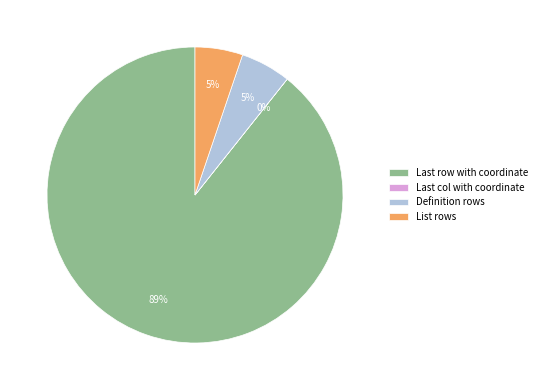

To the nearest percent, what is the average slice percentage?

25%